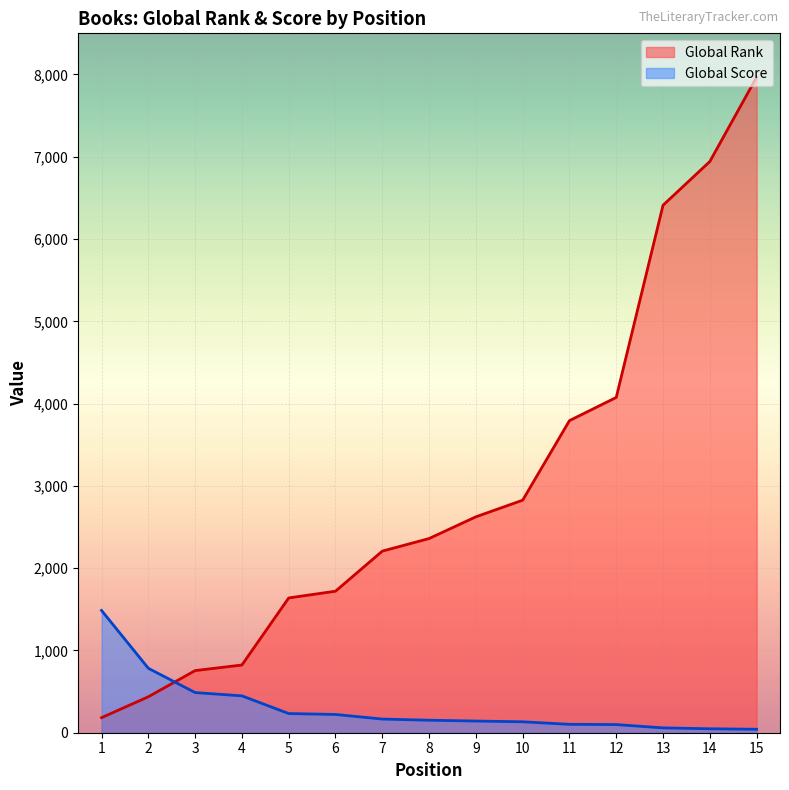

At which category does the chart reach its peak across all series?

15